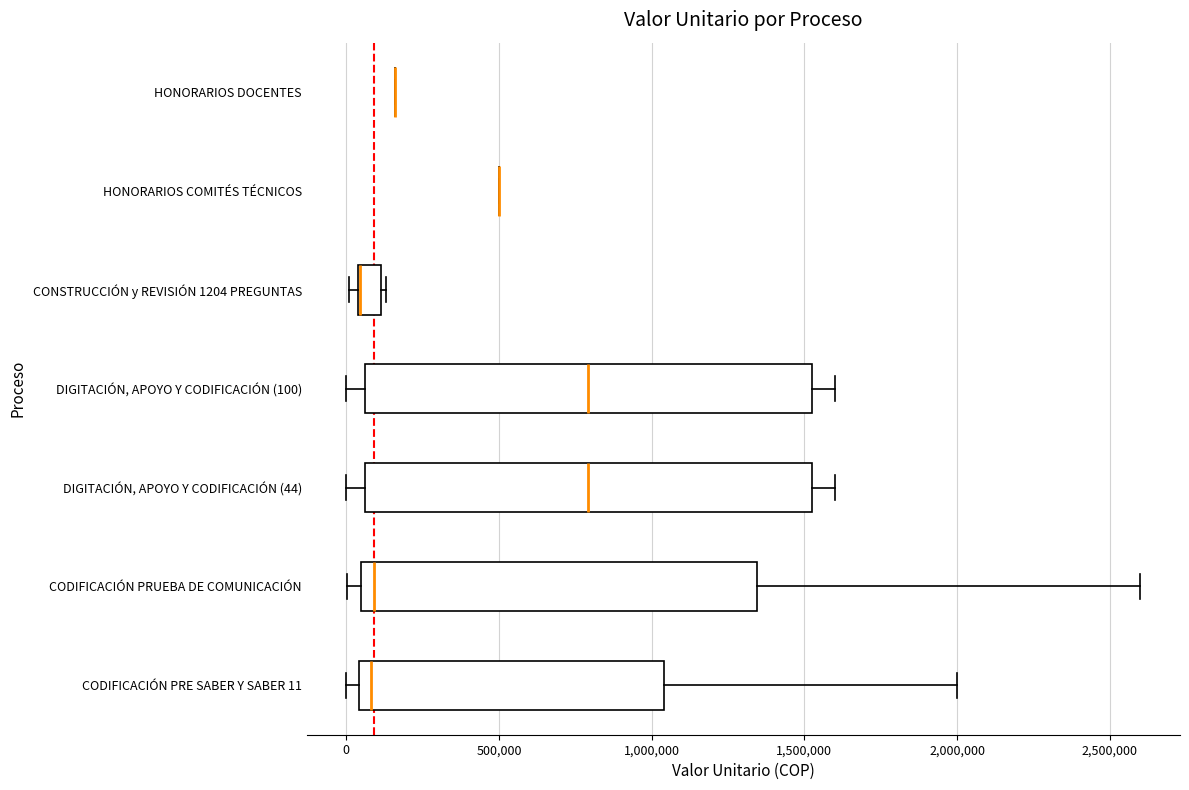

Where does the right whisker of the box for DIGITACIÓN, APOYO Y CODIFICACIÓN (100) end on the x-axis? The values are not printed on the chart, so give them approximately, as read against the axis.

1600000